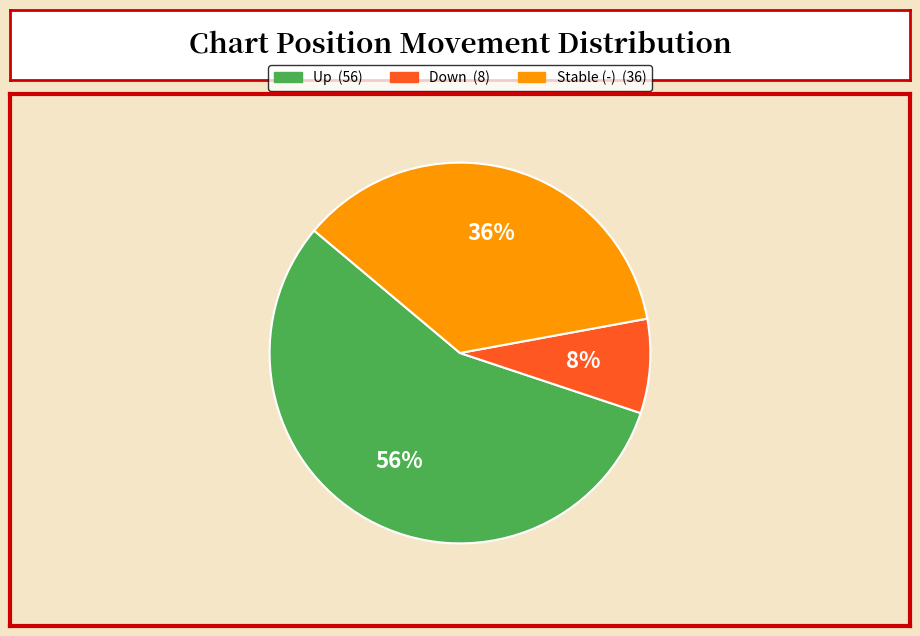

Is there a majority slice in this chart?

Yes